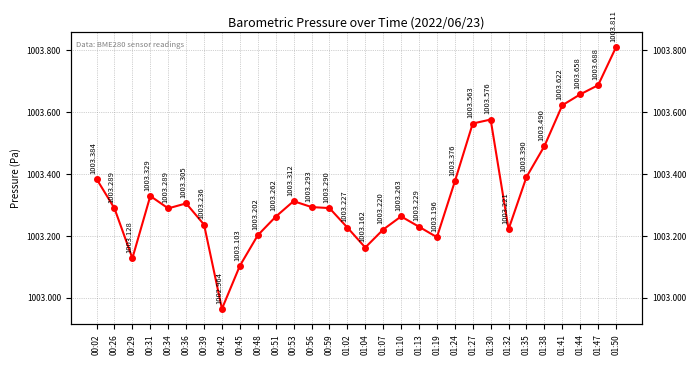

What is the label of the 21st point from the left?

01:24